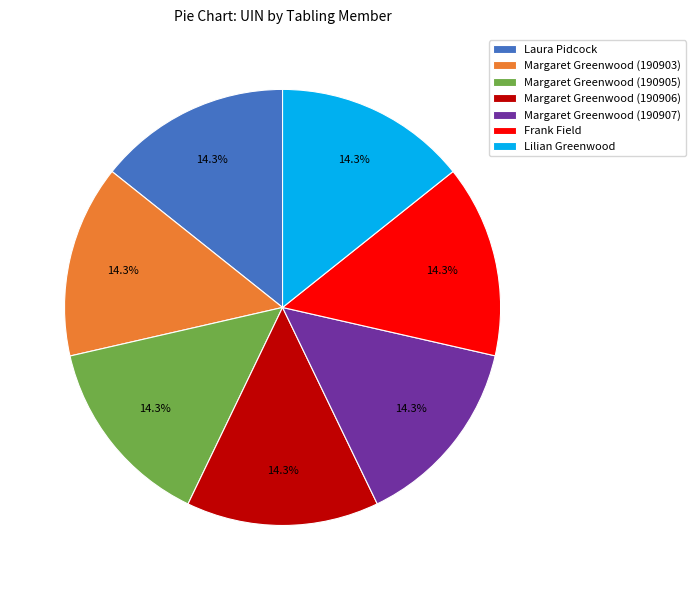

Does Margaret Greenwood (190903) account for over 50% of the chart?

No